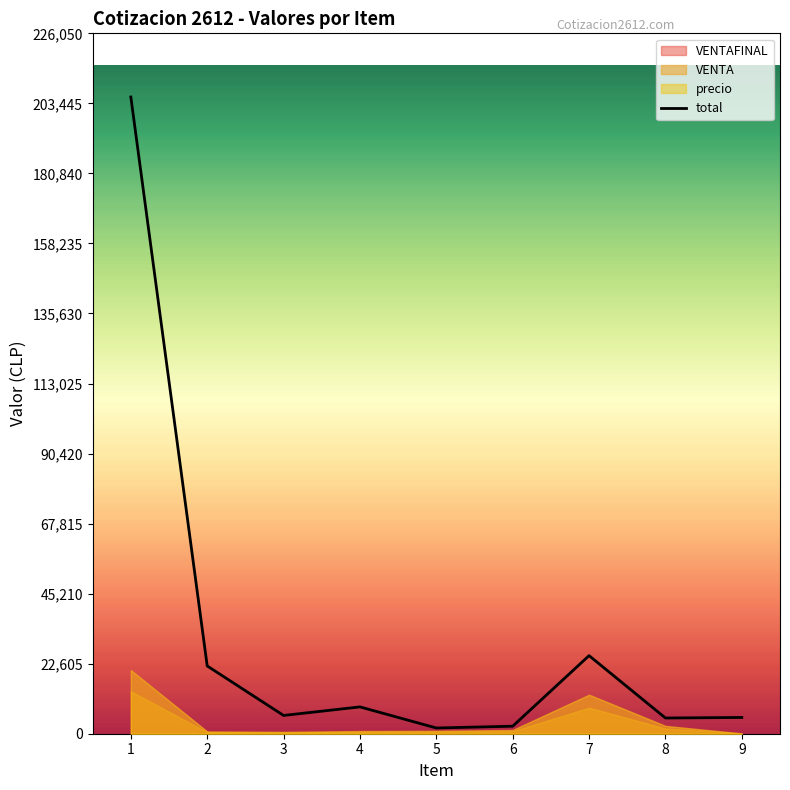

What is the difference between the values at 9 and 3?

645